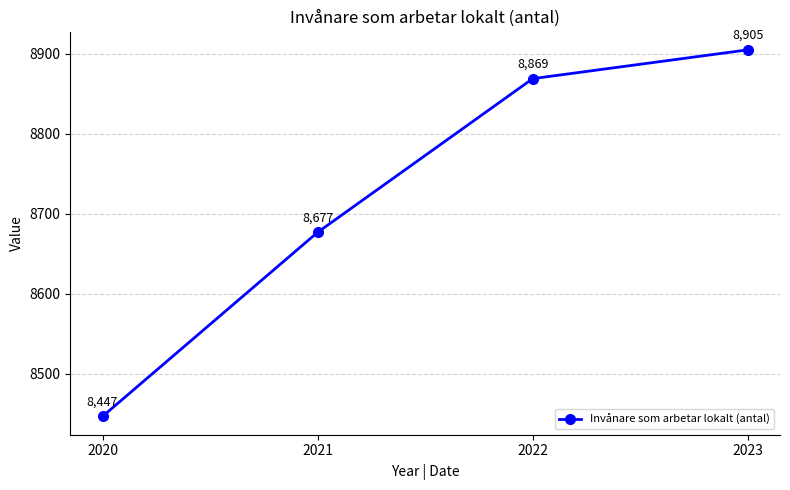

Which has a higher value, 2022 or 2023?

2023